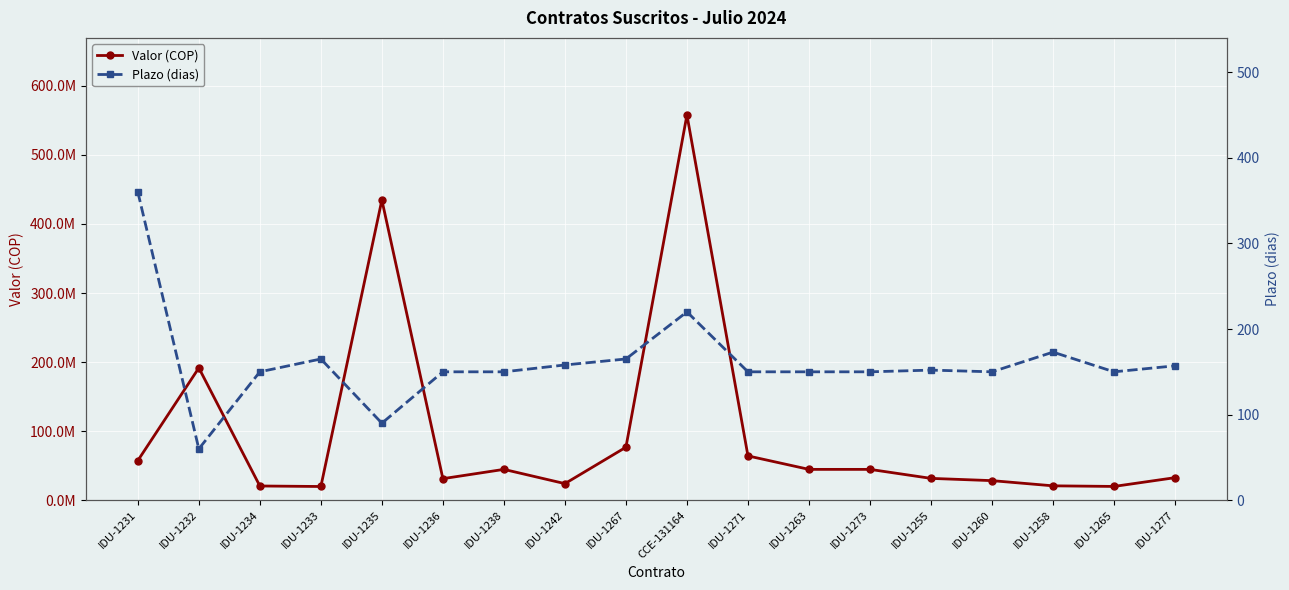

What is the difference between the second highest and second lowest values in the Valor (COP) series?

414659400